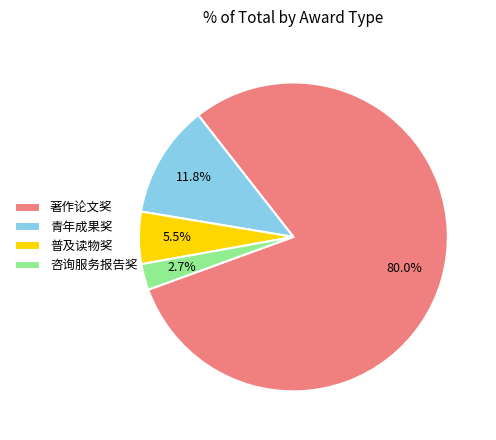

True or false: 著作论文奖 accounts for 80% of the total.

True